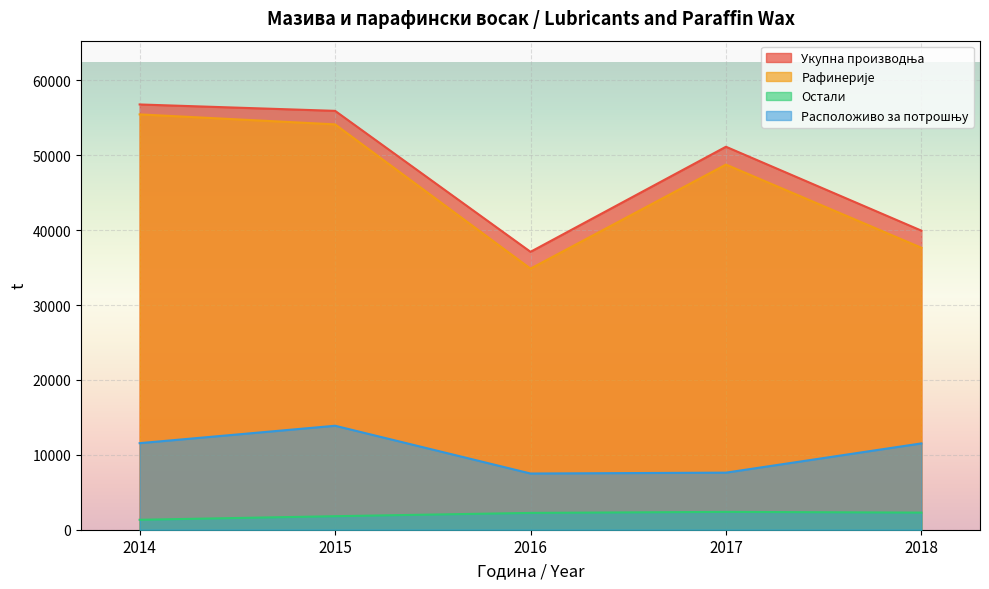

At which category is the sum across all series the highest?

2015